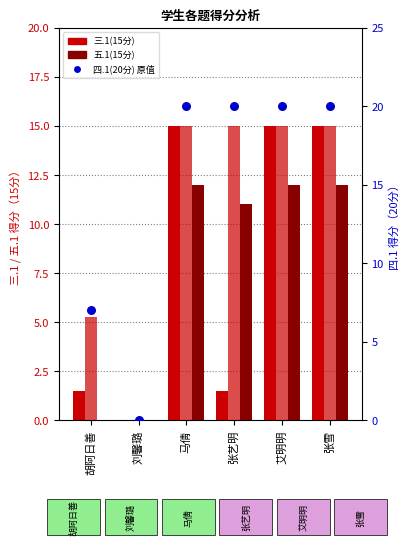

Is the value of 四.1(20分)scaled at 艾明明 greater than the value of 五.1(15分) at 刘馨璐?

Yes